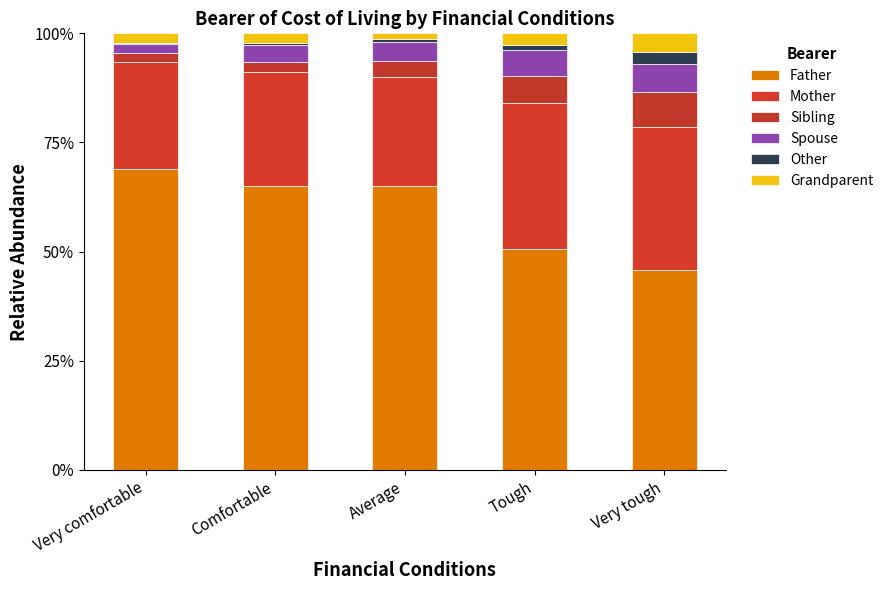

The value of Grandparent at Tough is 2.6. True or false?

True